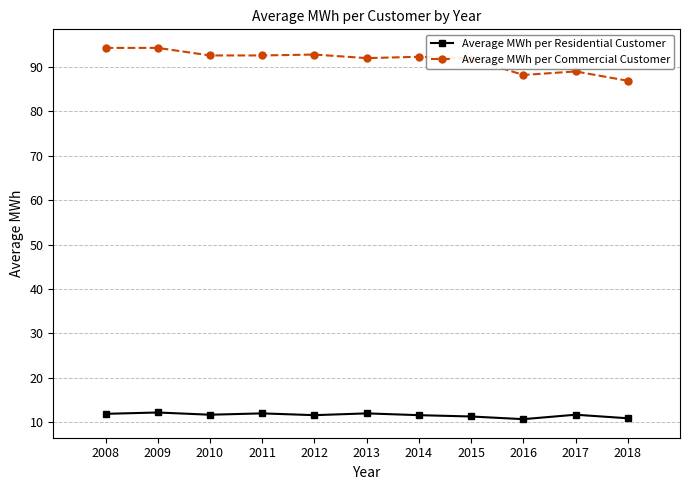

Does the chart have visible grid lines?

Yes